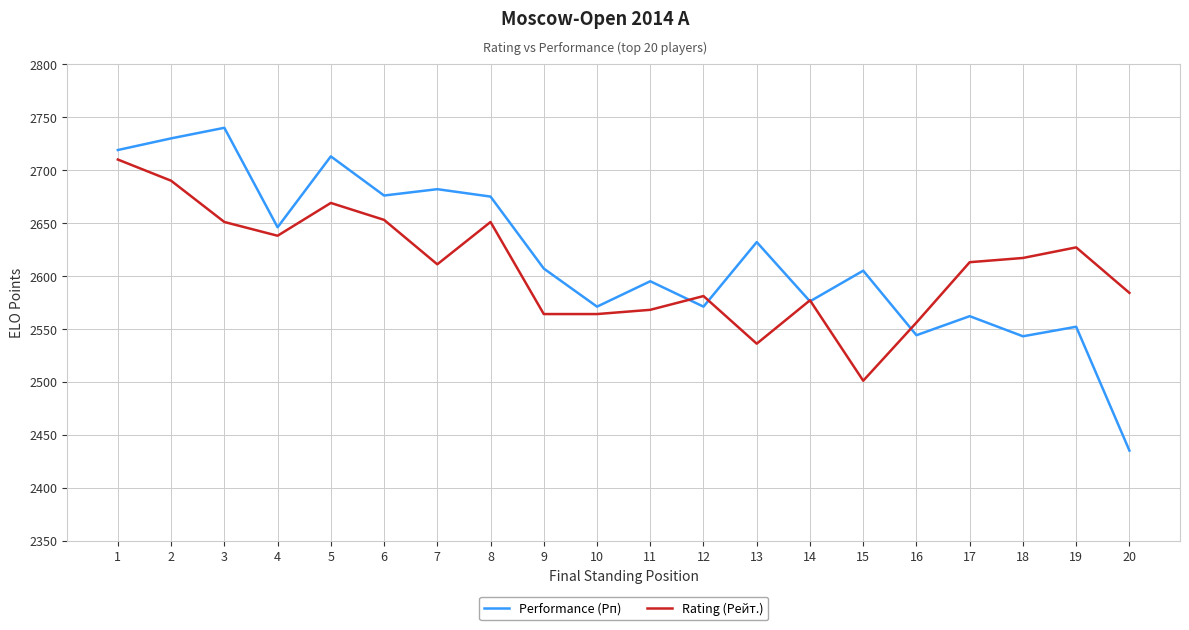

At which label does Rating (Рейт.) reach its peak?

1